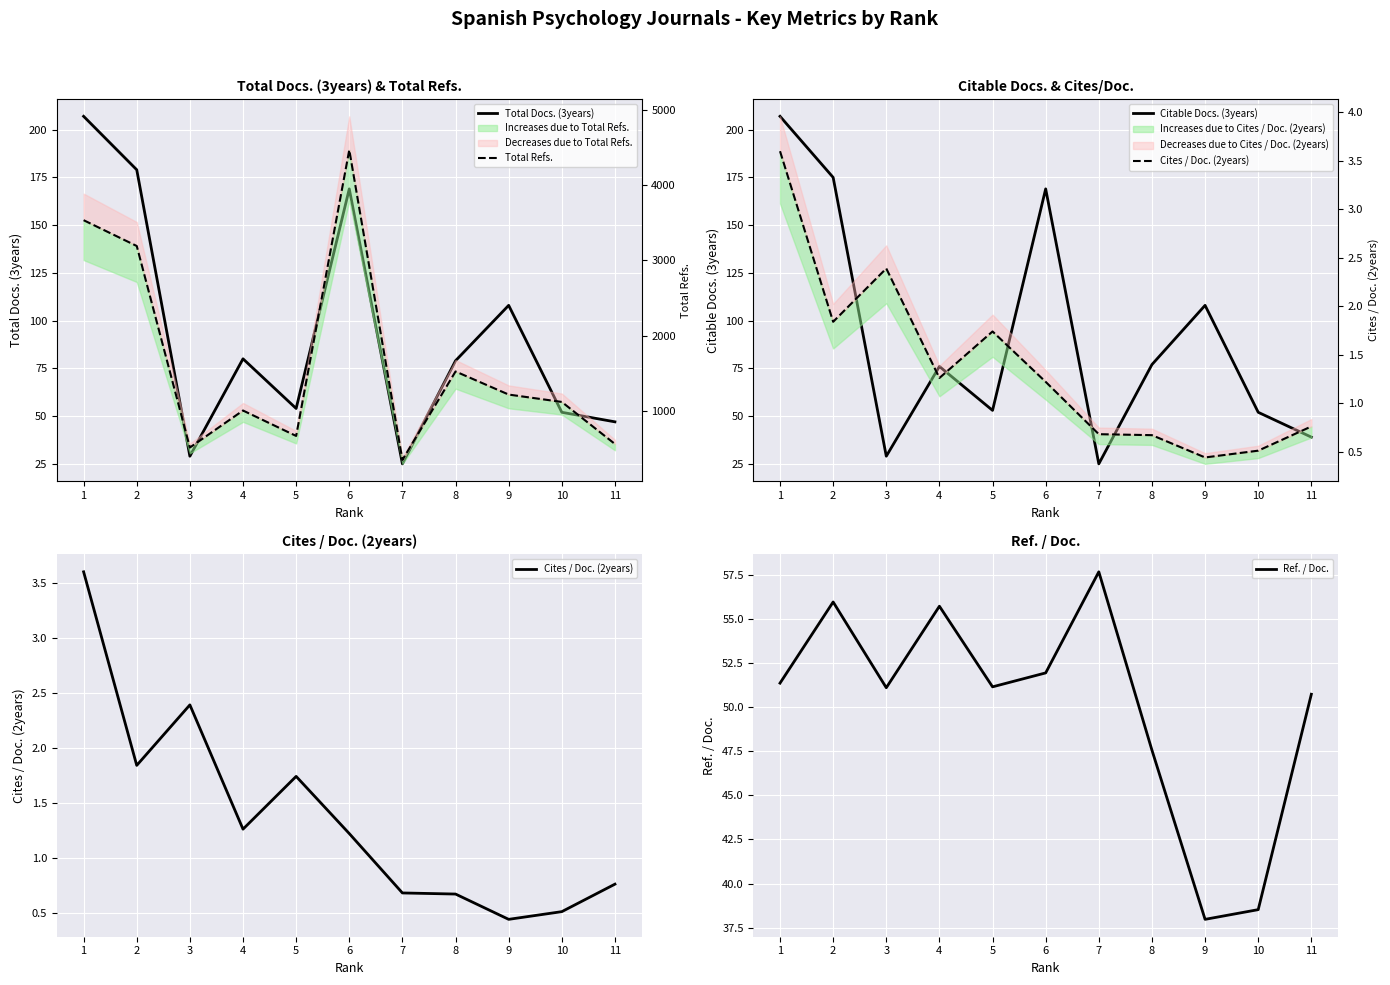

How many data points in Cites / Doc. (2years) are less than 1?

5